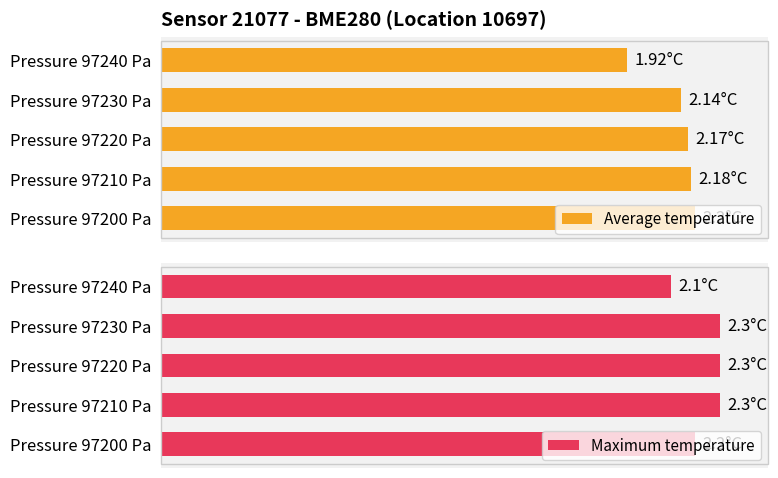

At which label is Maximum temperature closest to 2?

Pressure 97240 Pa